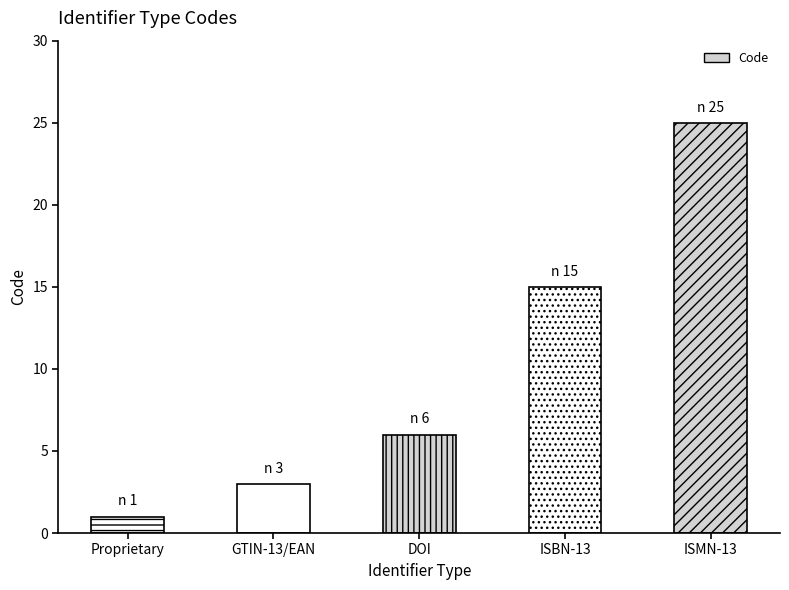

What is the sum of all values?

50